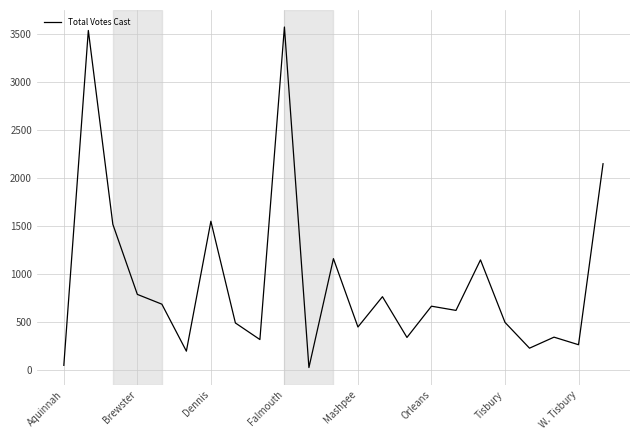

What is the greatest value displayed?

3573